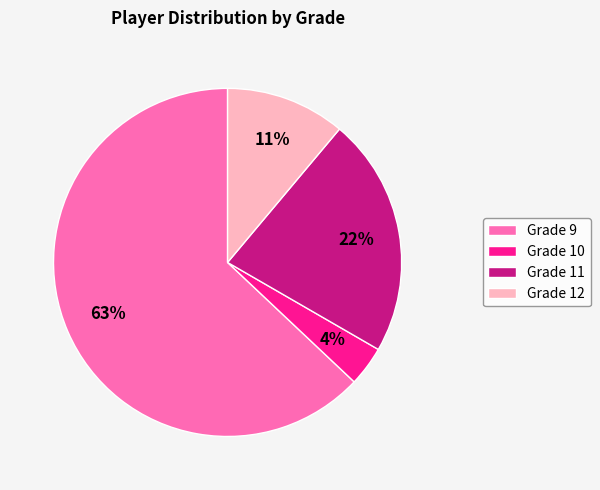

Which slice represents more than half of the pie?

Grade 9